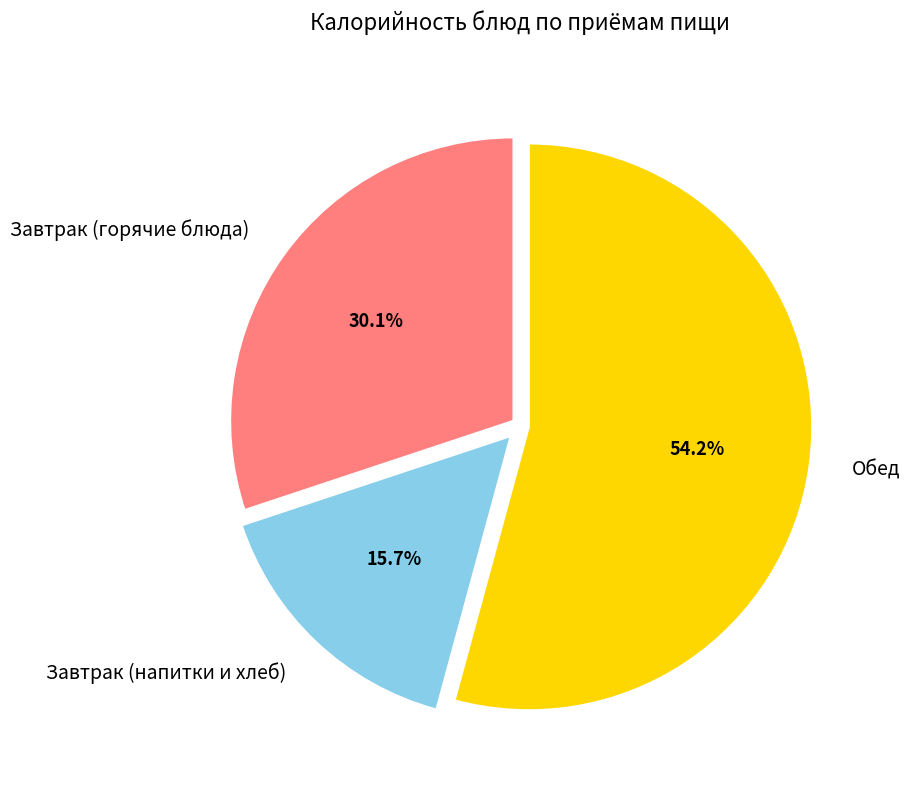

Which has a higher value, Обед or Завтрак (напитки и хлеб)?

Обед